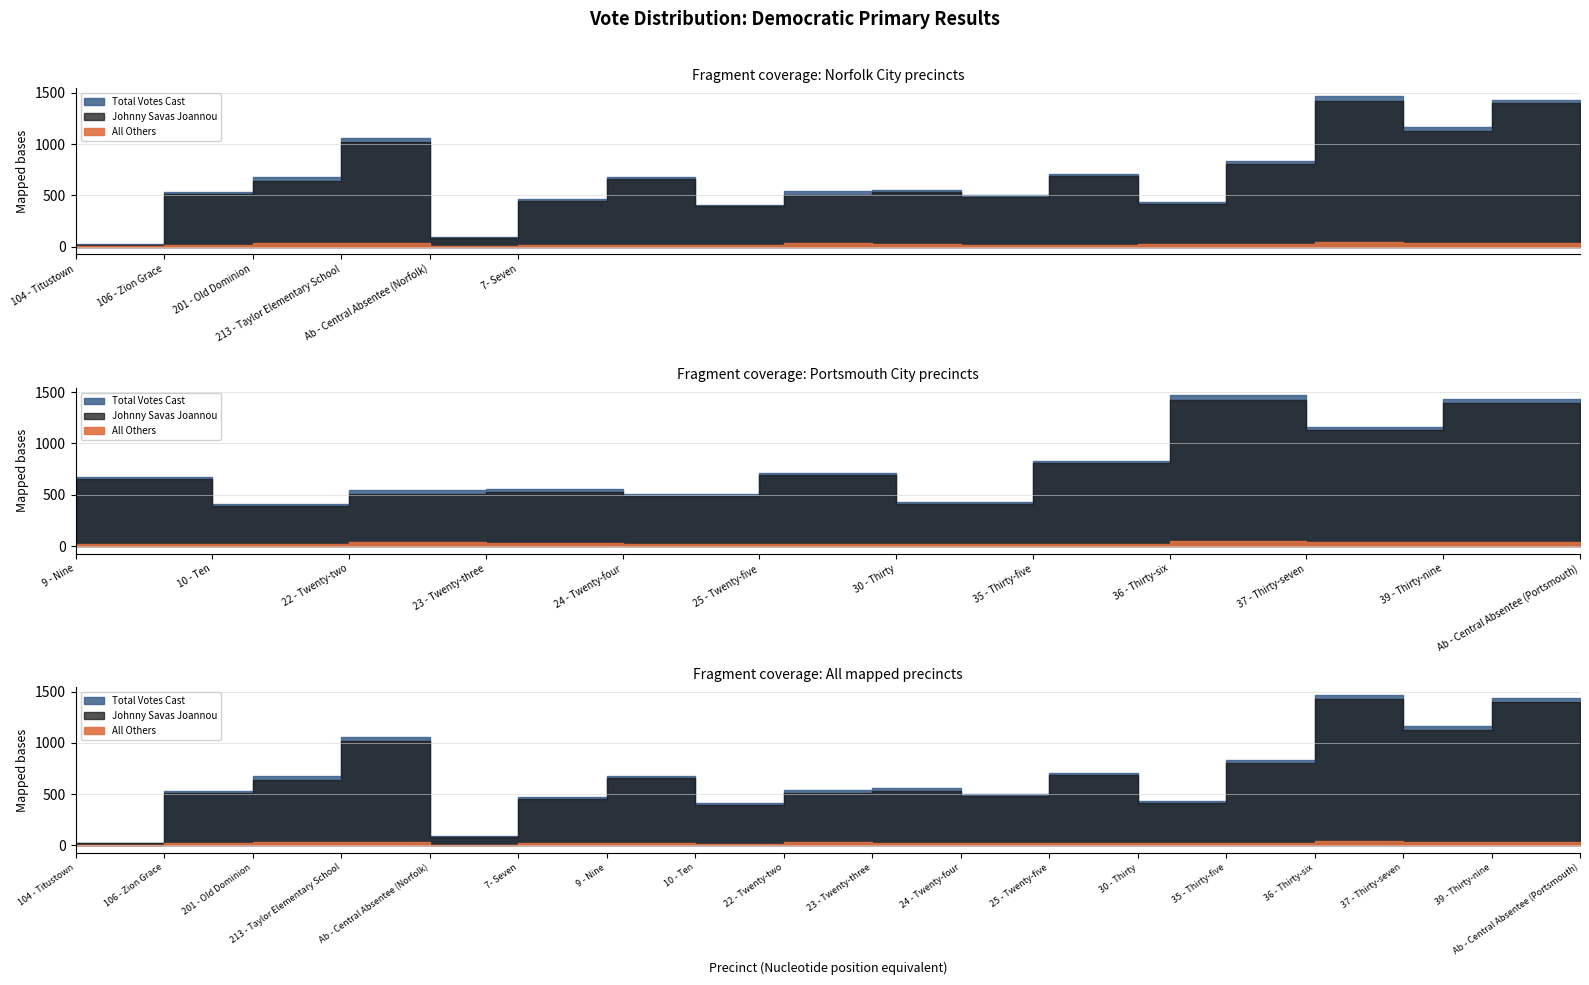

True or false: Johnny Savas Joannou has a value of 708 at 30 - Thirty.

False